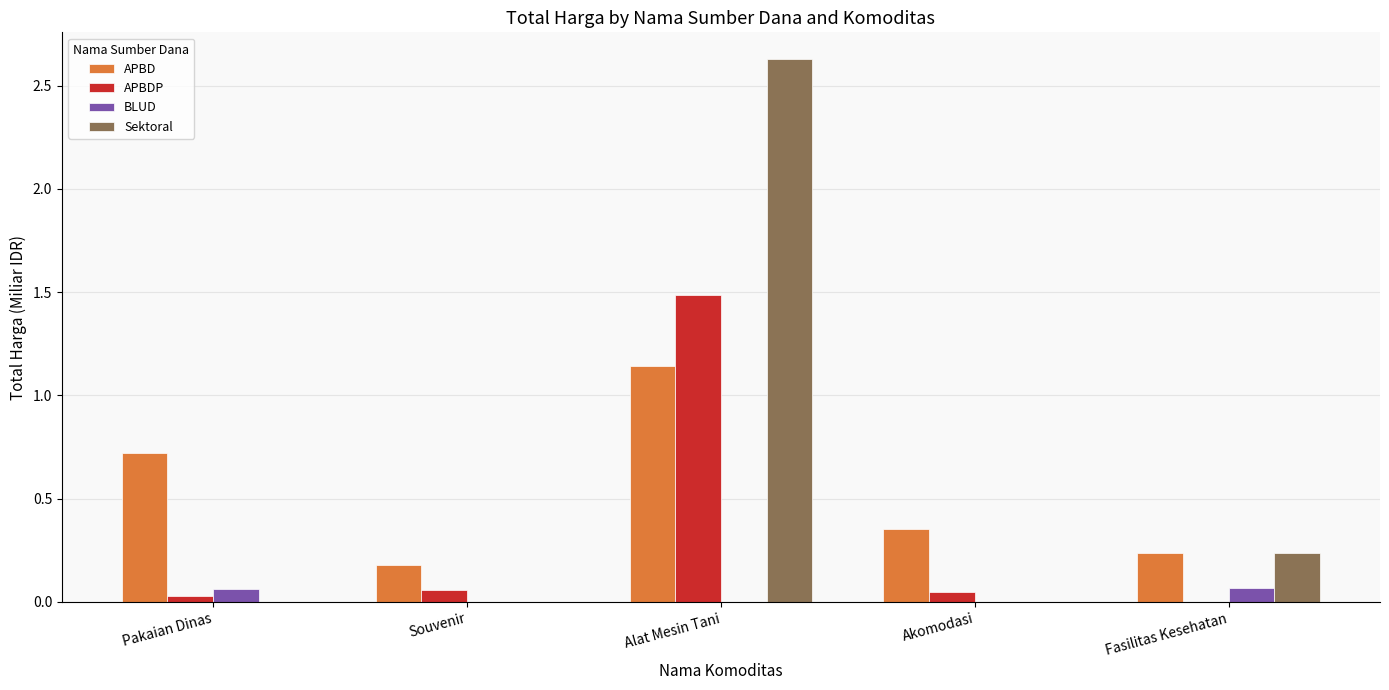

Which series changed the most between Pakaian Dinas and Souvenir?

APBD